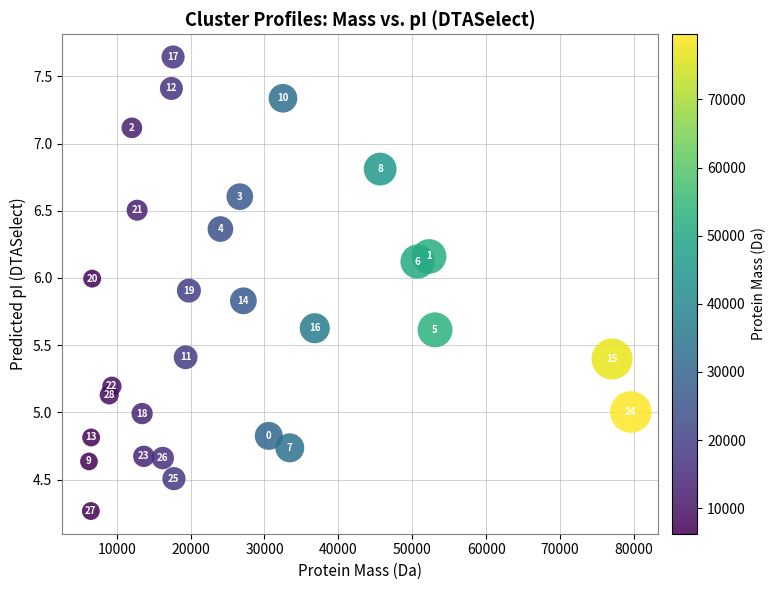

What Y value in the scatter plot is closest to 5?

5.0